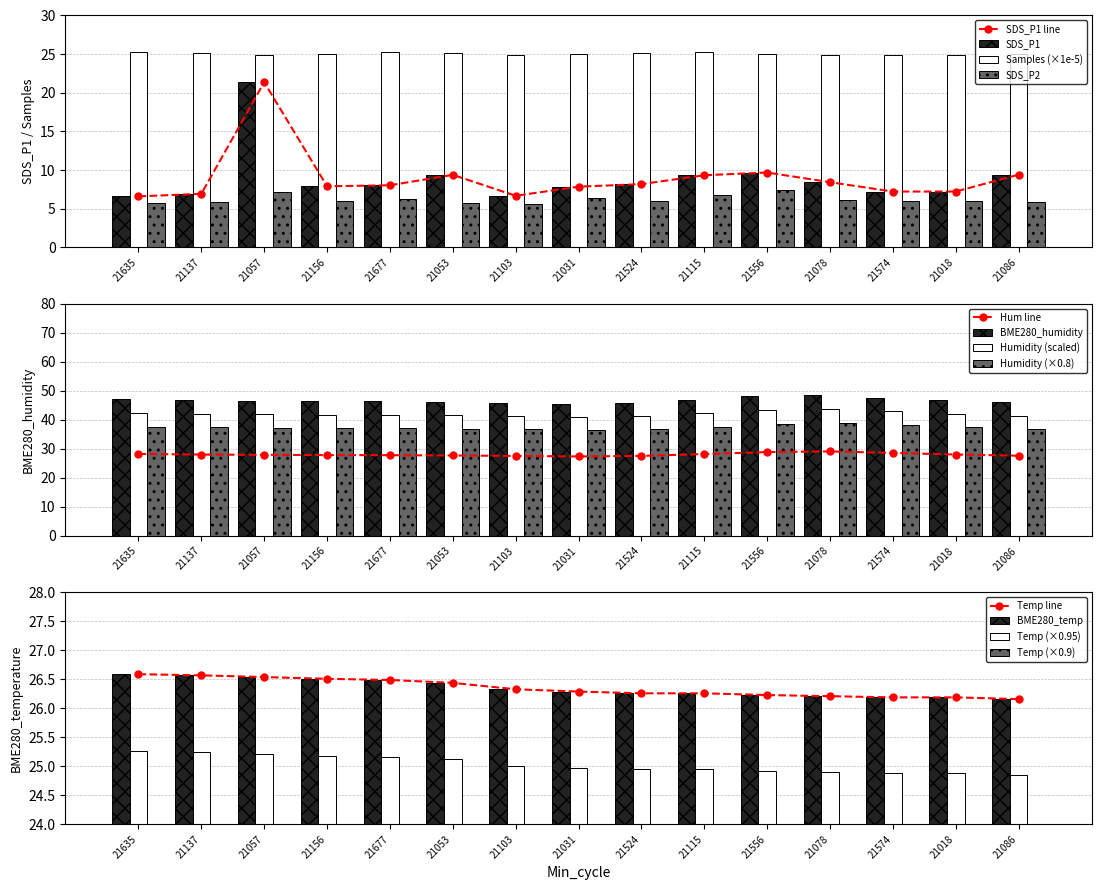

Which series has the largest range (max minus min)?

SDS_P1